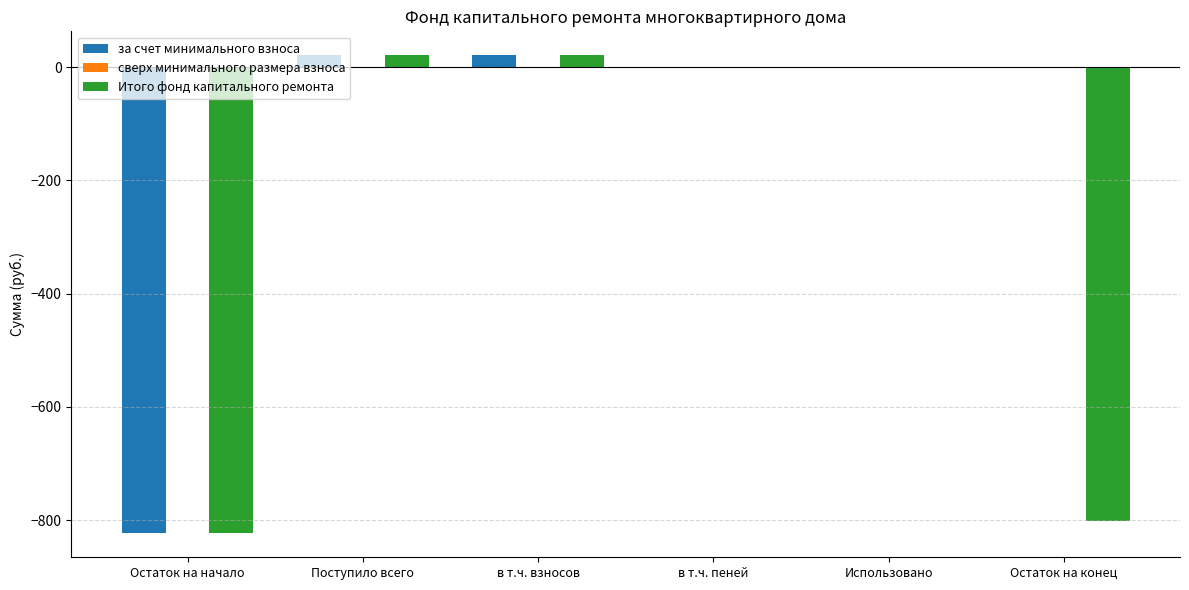

What is the total value across all series at в т.ч. взносов?

42.3